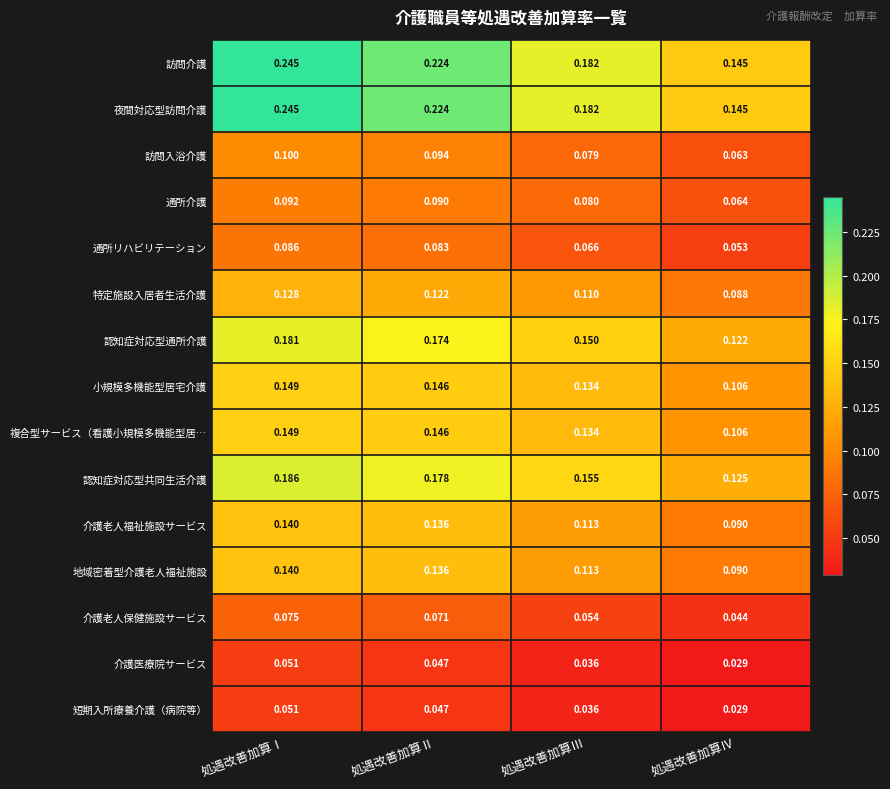

Which label corresponds to the smallest value in the chart?

処遇改善加算Ⅳ